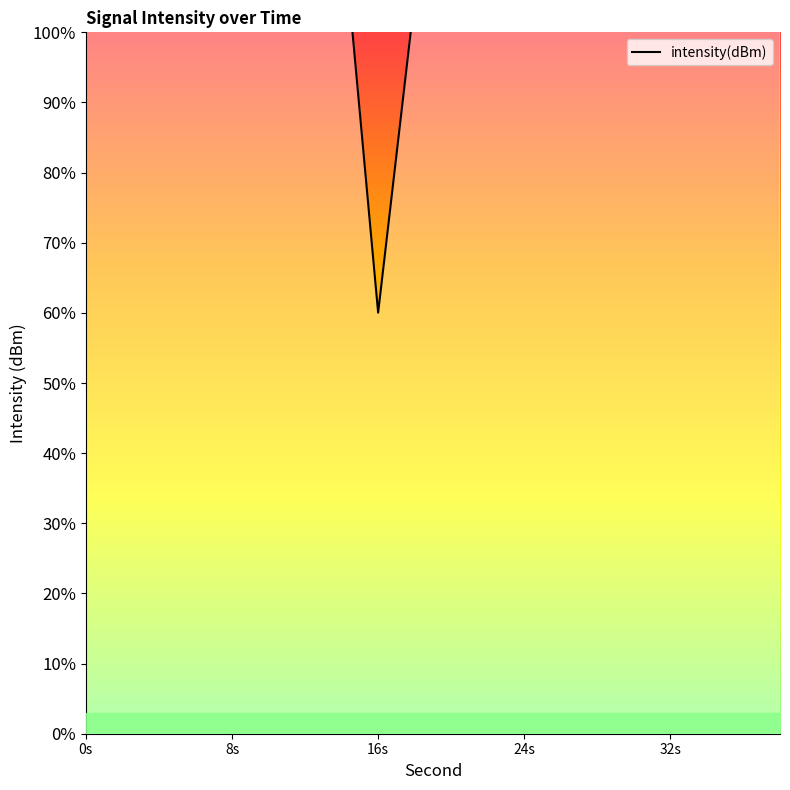

List the labels in order of value, smallest first.

16, 18, 24, 10, 14, 6, 12, 0, 30, 28, 2, 32, 36, 8, 26, 22, 34, 4, 20, 38